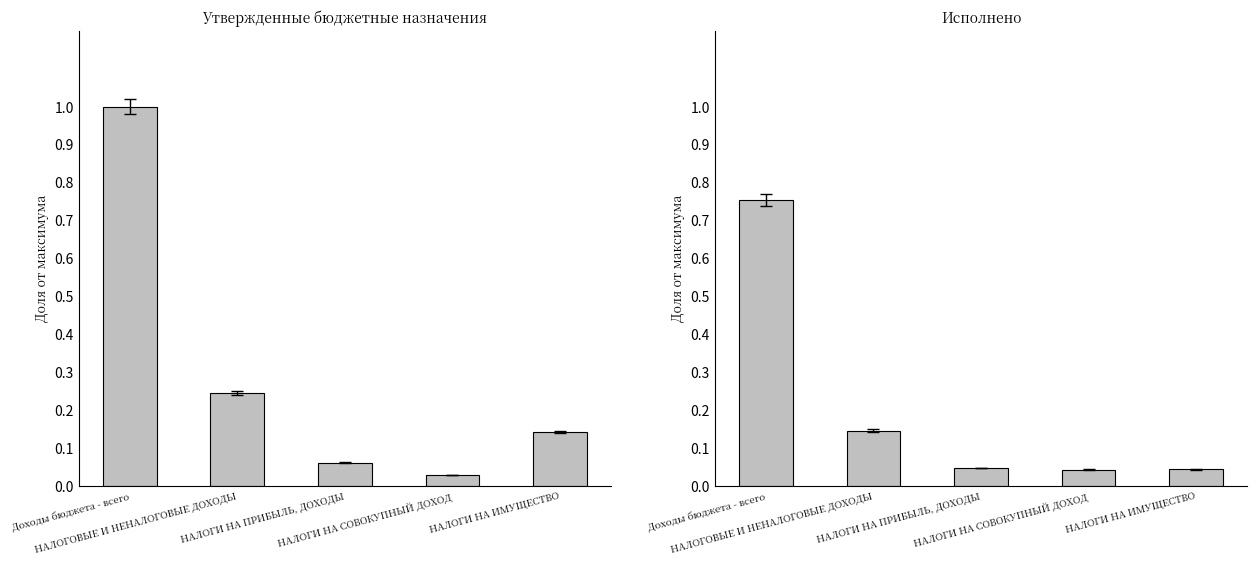

How many distinct data groups are displayed?

2